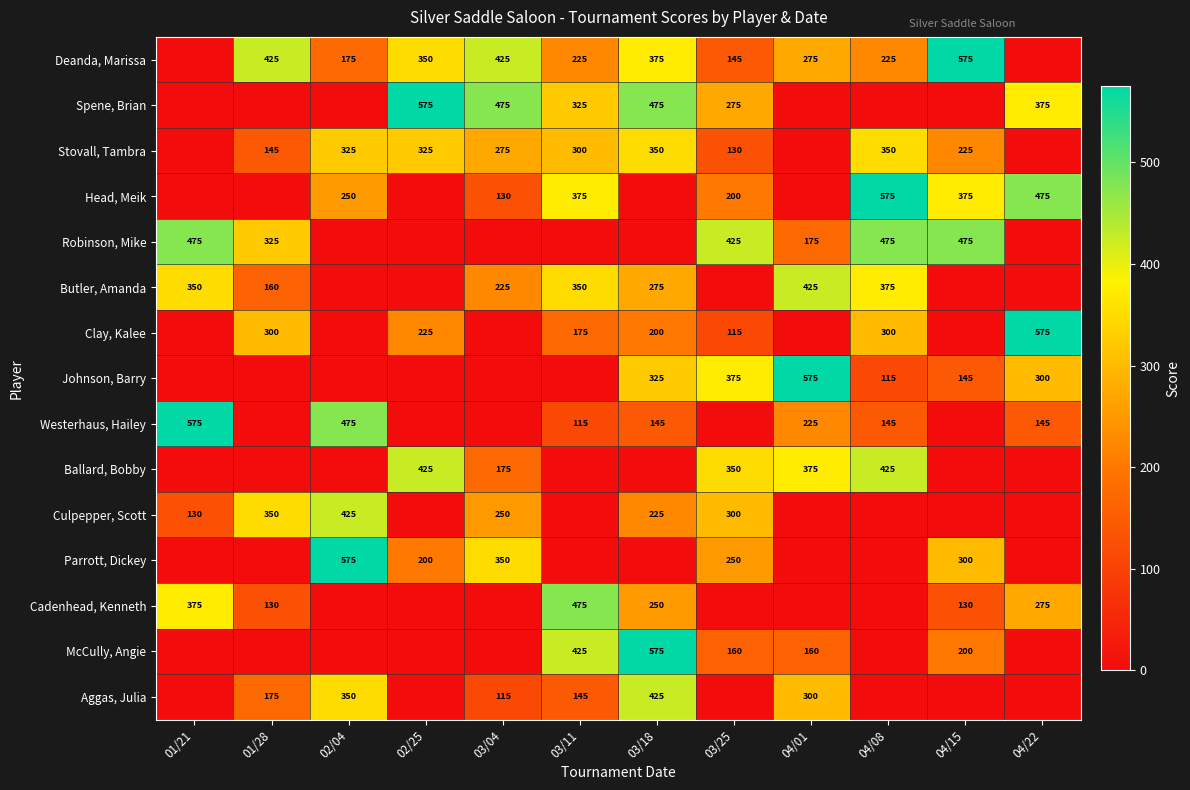

The value of Stovall, Tambra at 03/04 is 99. True or false?

False